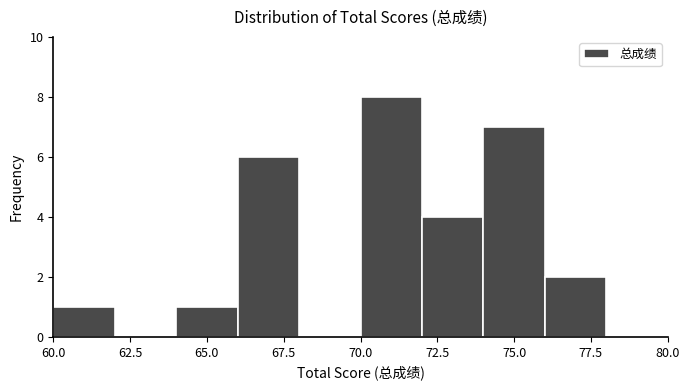

Reading left to right, transcribe this chart: for each bar, give the range it covers on the x-axis and its height. The values are not printed on the chart, so give them approximately, as read against the axis.

60 to 62: 1
62 to 64: 0
64 to 66: 1
66 to 68: 6
68 to 70: 0
70 to 72: 8
72 to 74: 4
74 to 76: 7
76 to 78: 2
78 to 80: 0